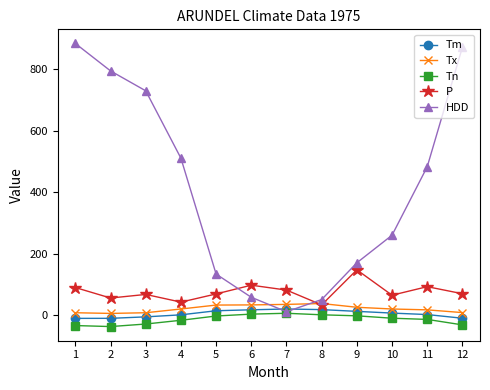

True or false: P and HDD cross at least once.

True